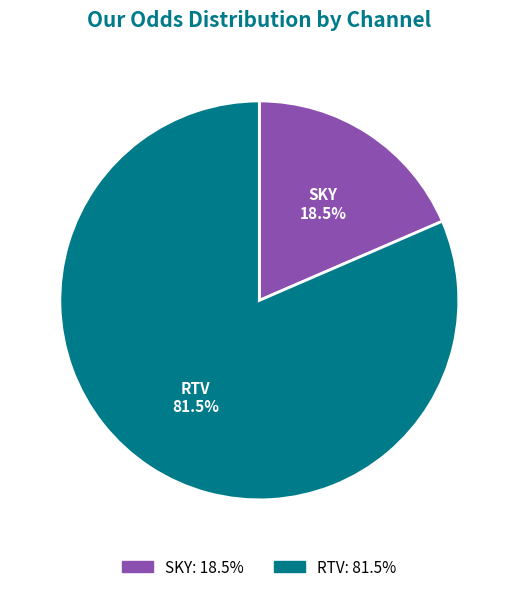

Is the sum of RTV and SKY greater than half?

Yes